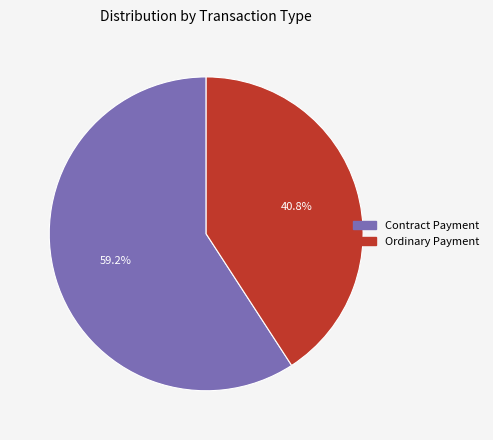

Which has a higher value, Ordinary Payment or Contract Payment?

Contract Payment